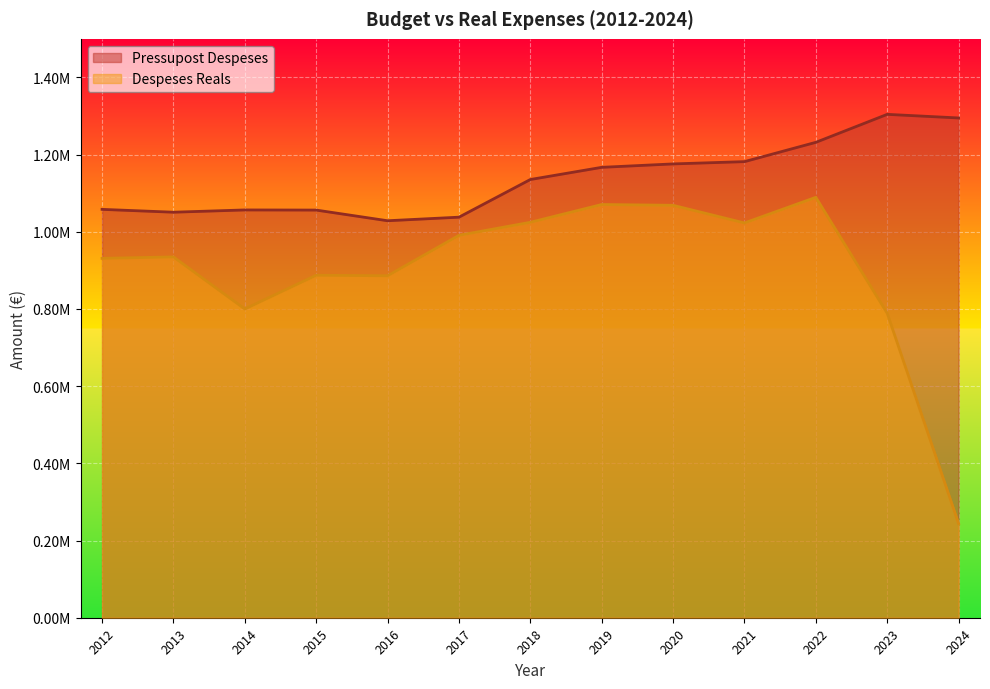

At 2019, list the series in order from largest to smallest.

Pressupost Despeses, Despeses Reals